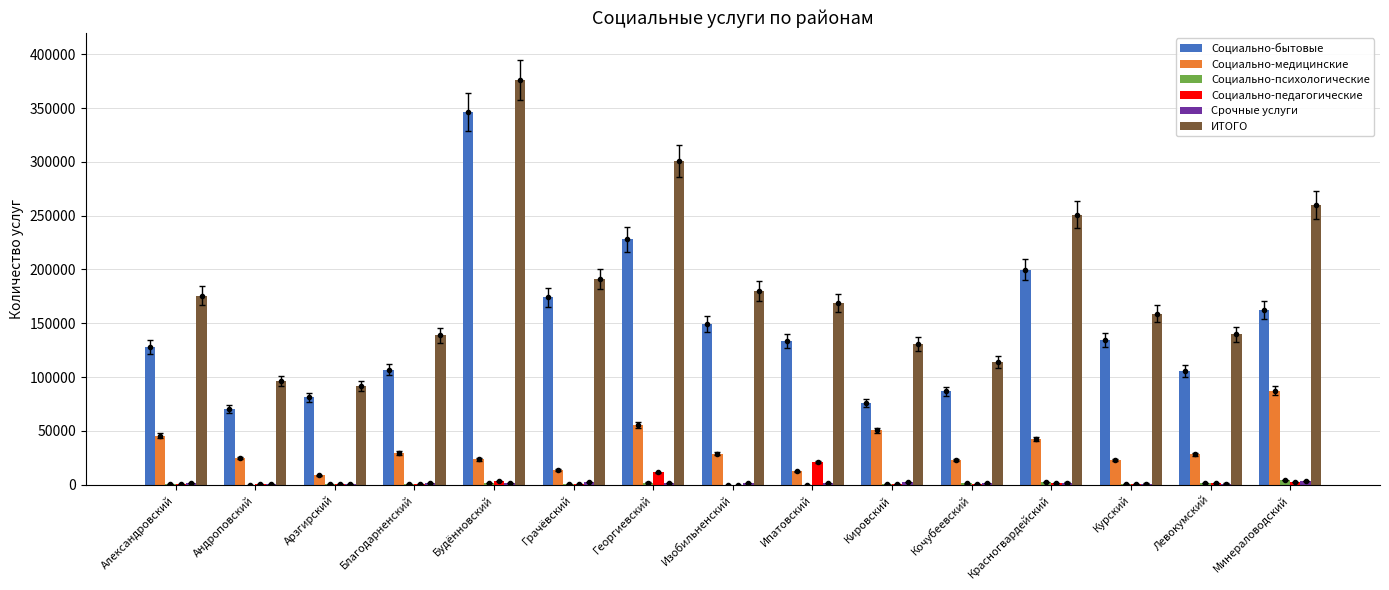

The Социально-медицинские series shows 45405 at Александровский. True or false?

True